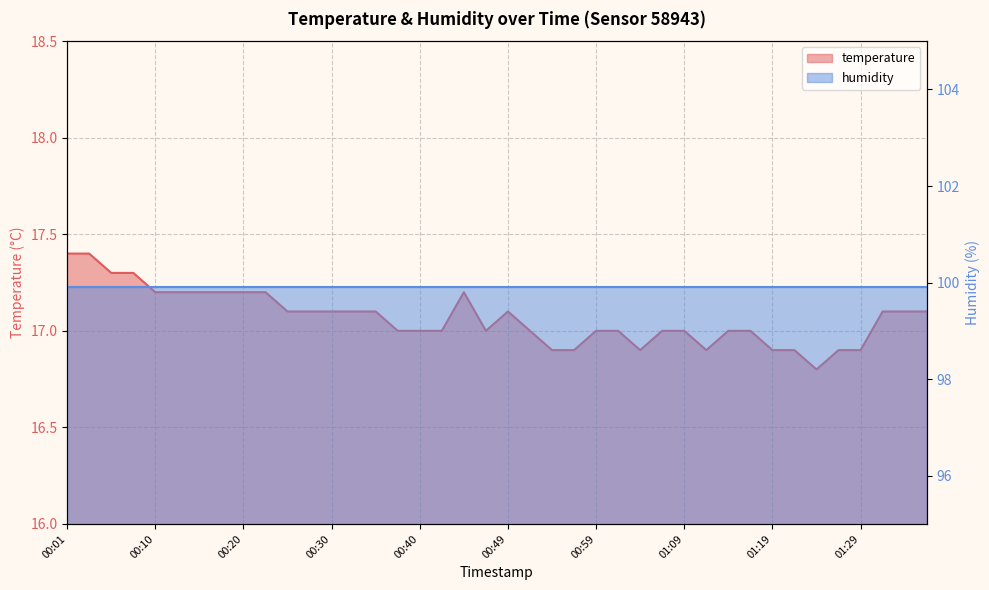

Where is the first local minimum?

00:47